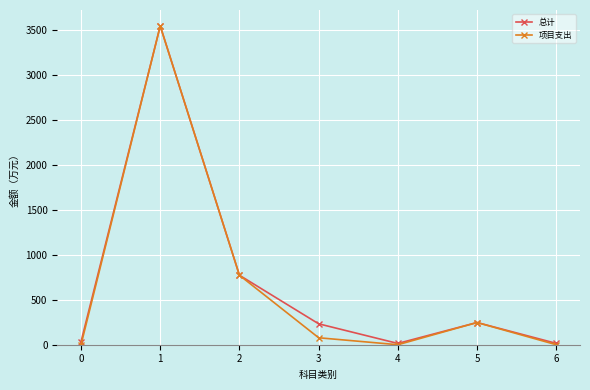

What is the difference between the maximum and minimum values in the 总计 series?

3532.9